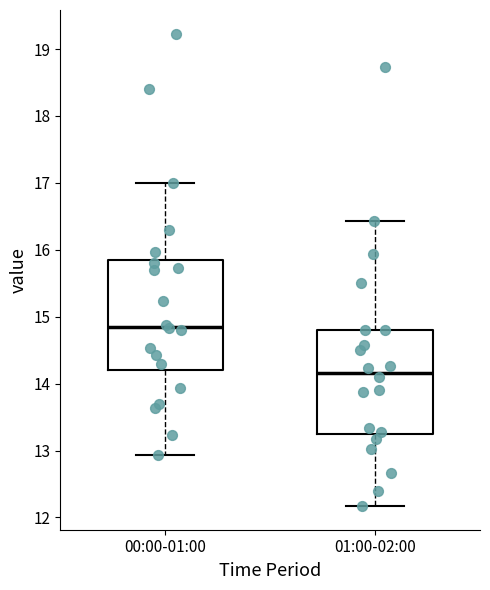

Which box's median line is the lowest?

01:00-02:00